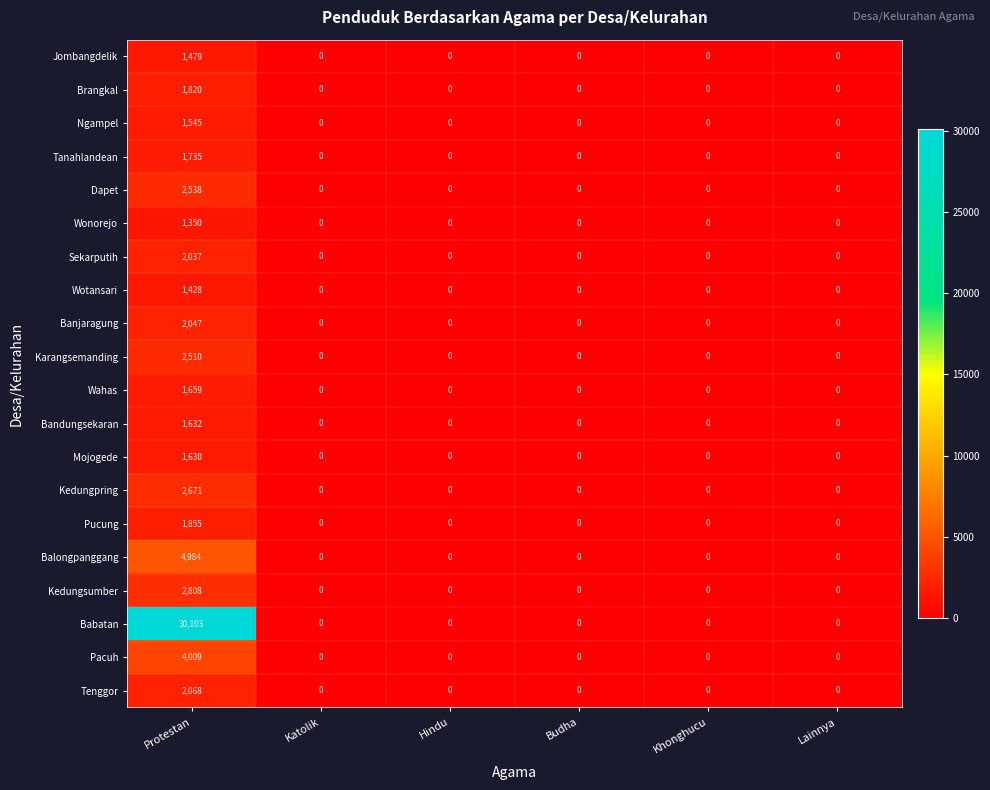

How many data points in Wotansari are above 0?

1